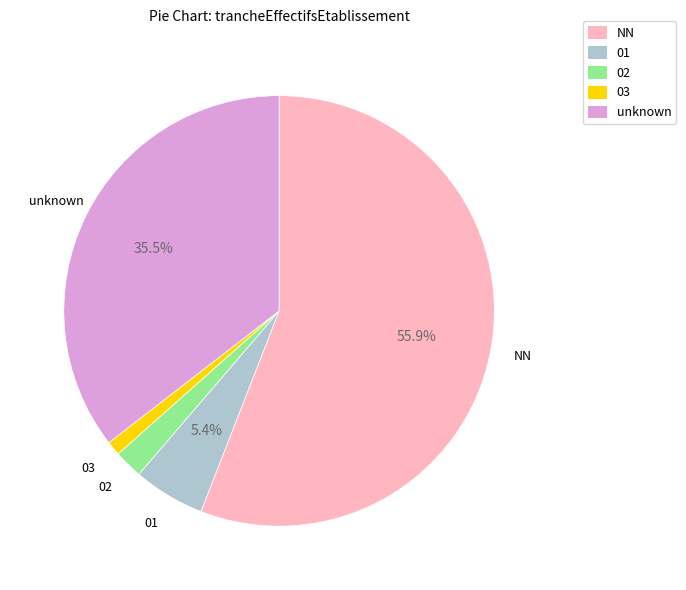

Is there a majority slice in this chart?

Yes